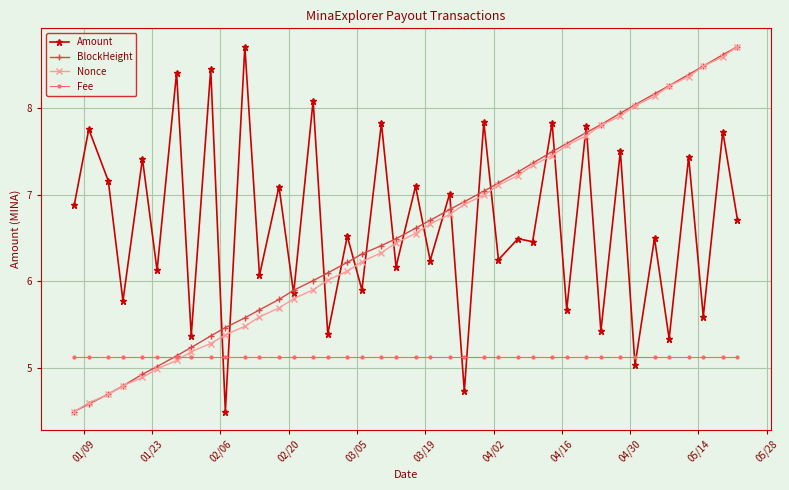

What is the value of the BlockHeight point at the 3rd from the left?

4.7